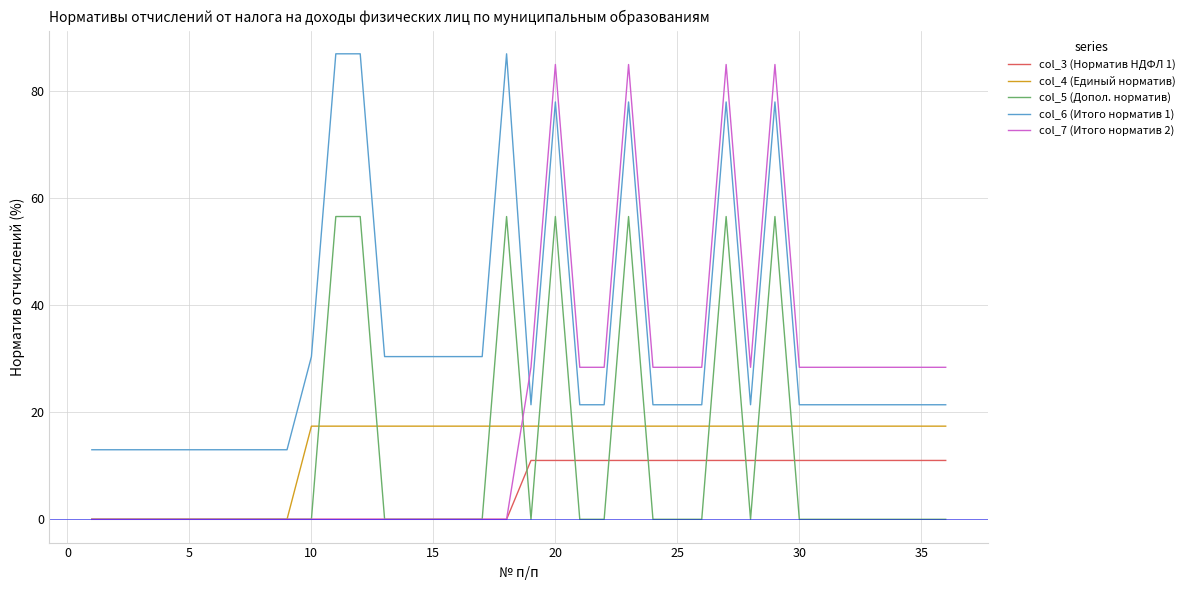

True or false: col_6 (Итого норматив 1) and col_4 (Единый норматив) cross at least once.

False